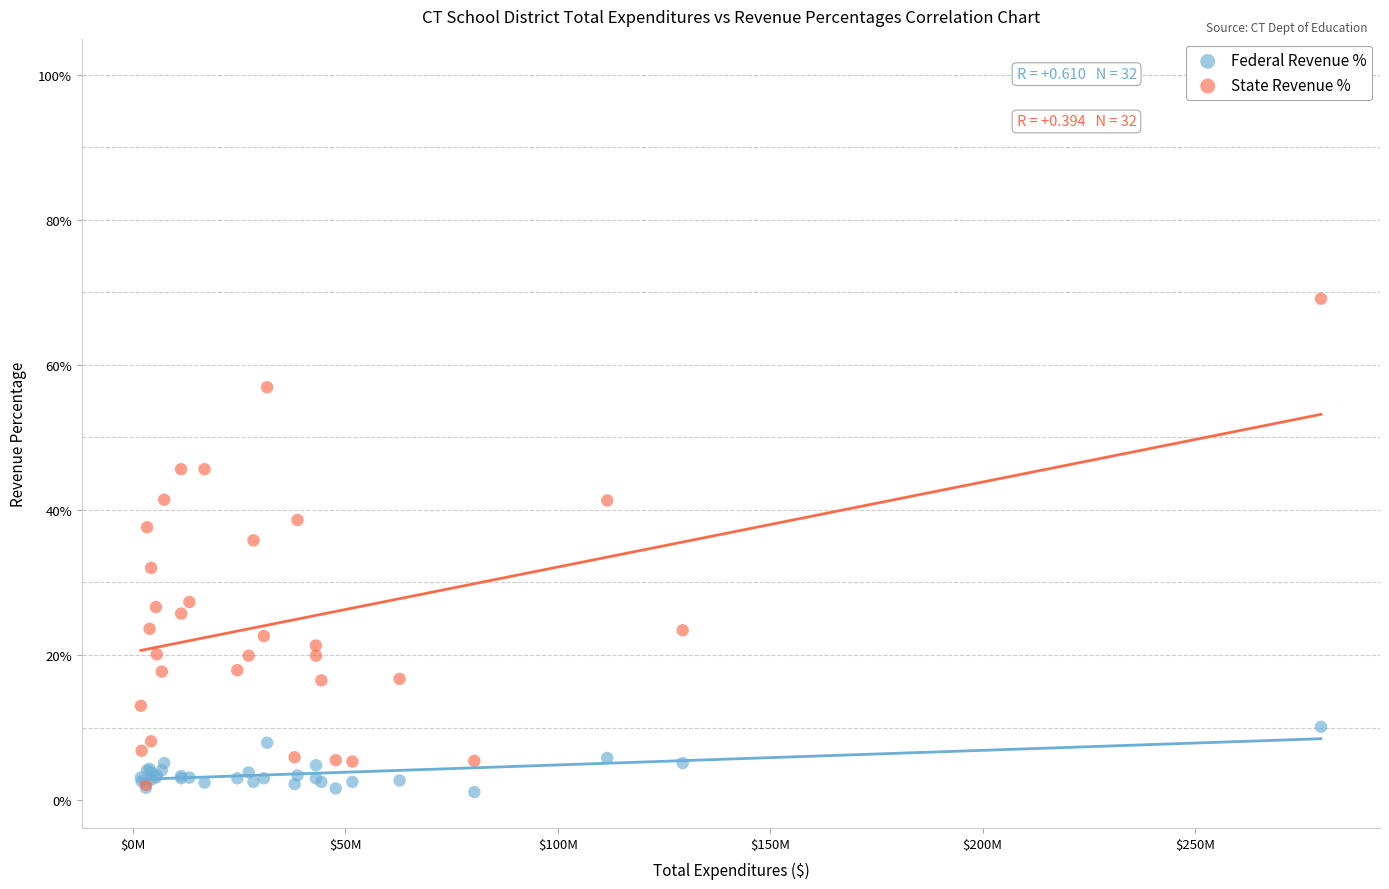

Which series has the widest spread of Y values?

State Revenue %